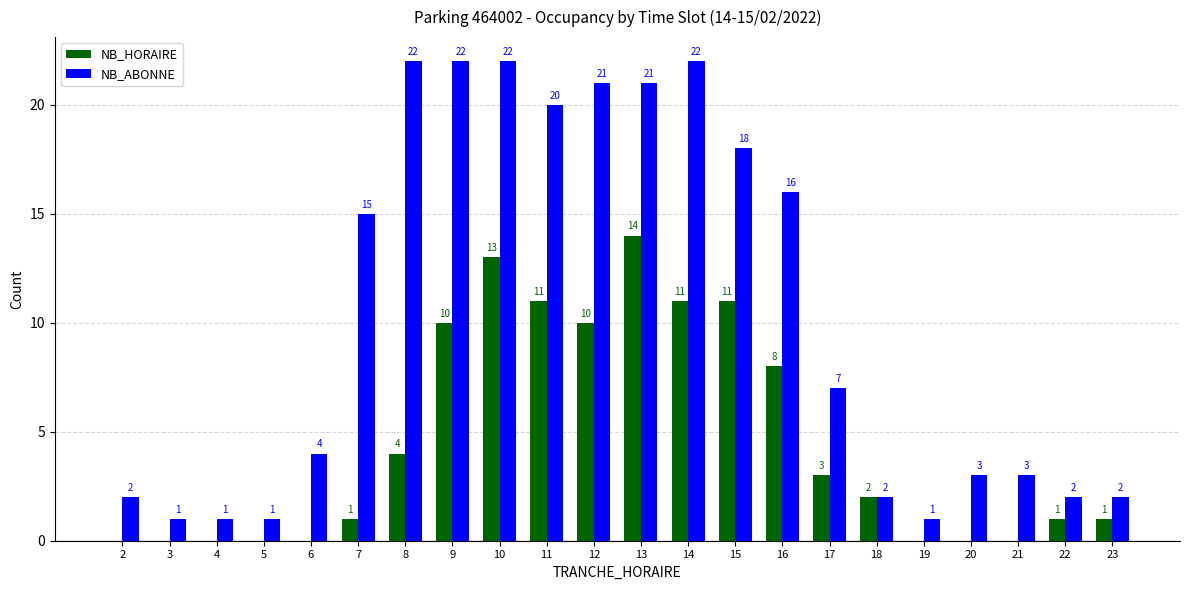

What is the sum of all NB_HORAIRE values?

100